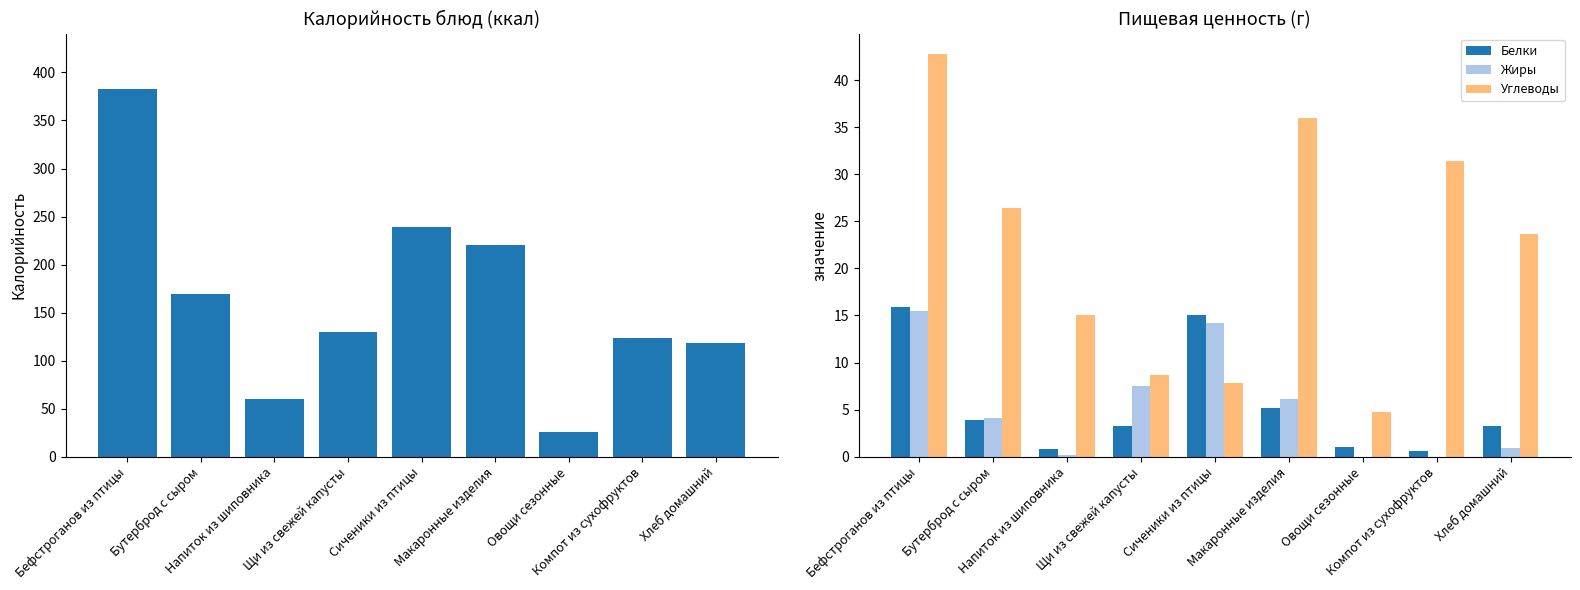

What is the difference between the highest and lowest values at Сиченики из птицы?

231.2